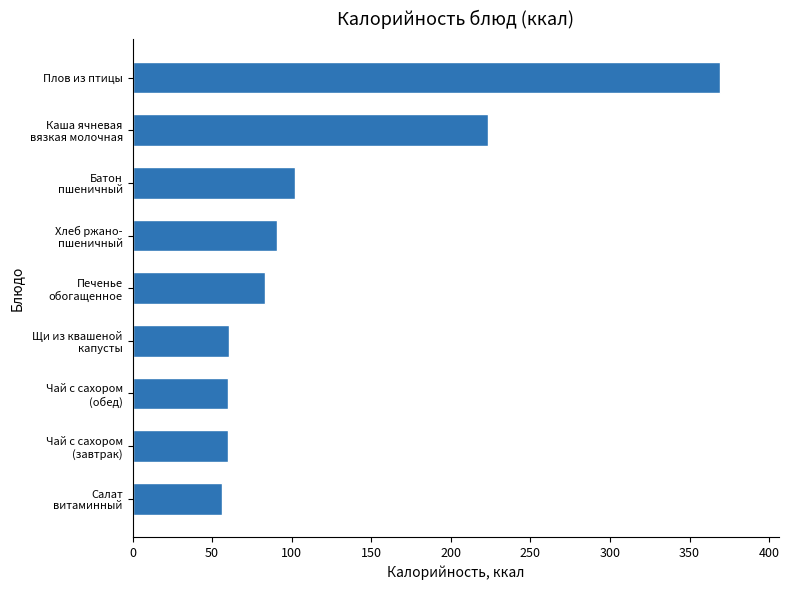

What is the sum of all values?

1105.4